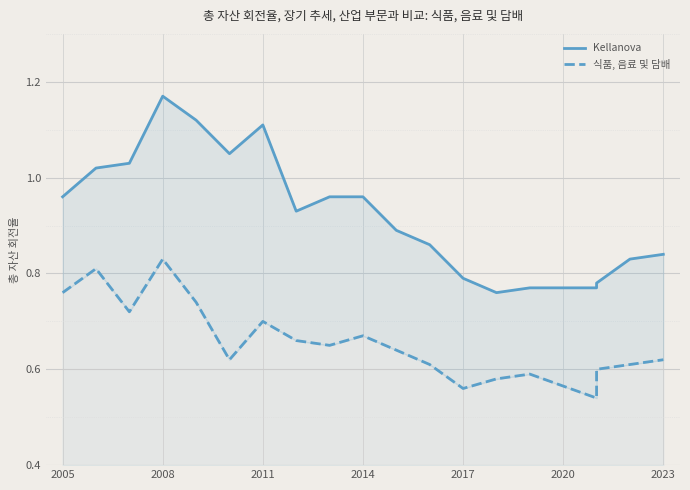

True or false: 식품, 음료 및 담배 and Kellanova intersect in this chart.

False